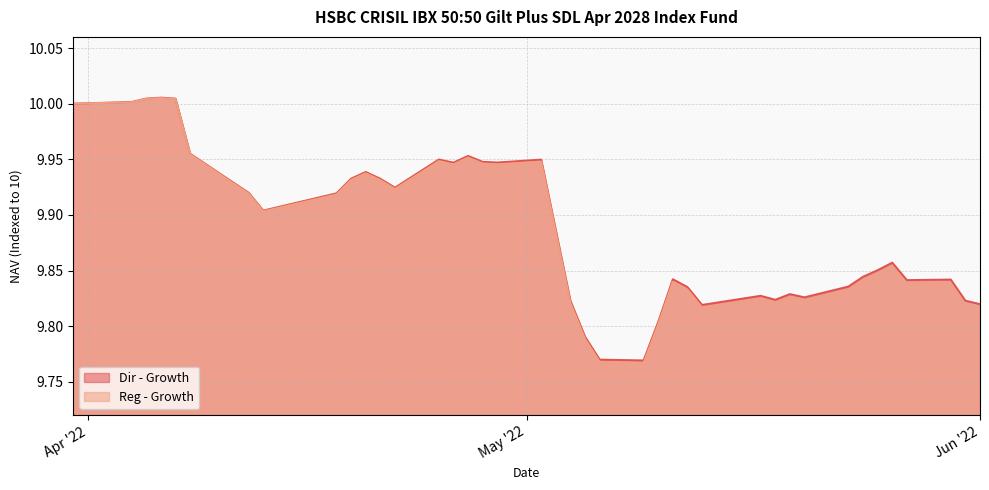

What is the value of the Reg - Growth point at the 1st from the left?

10.0